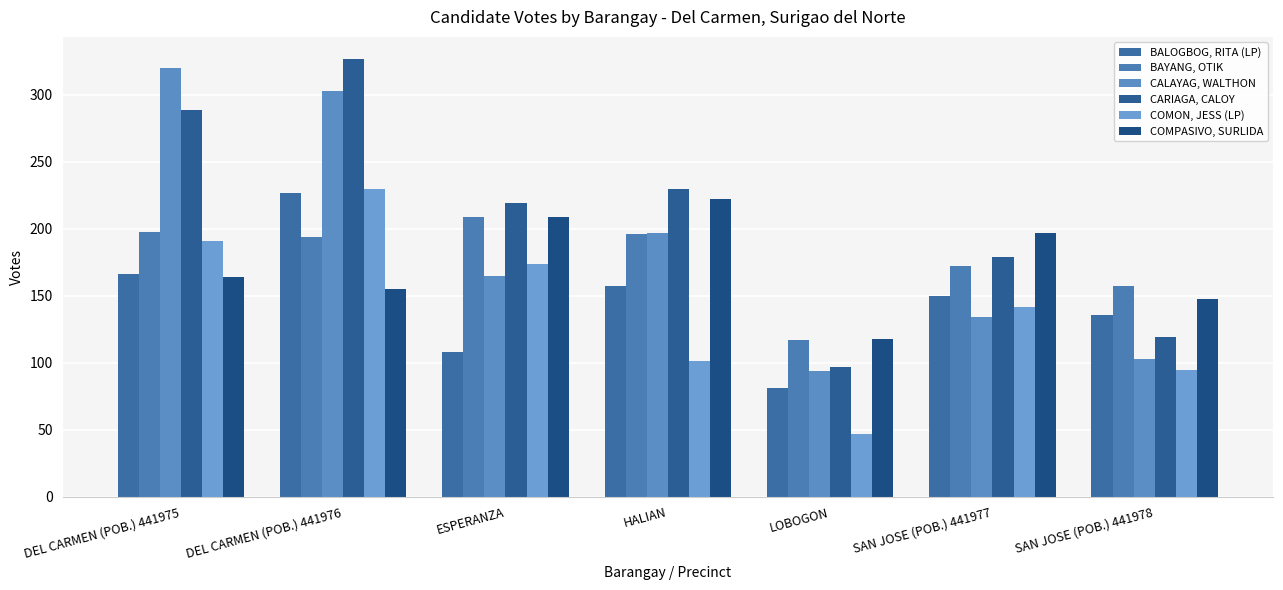

What is the average value of the COMON, JESS (LP) series?

140